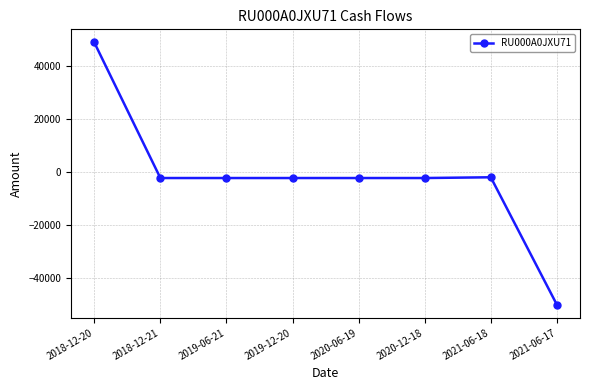

Does the chart have visible grid lines?

Yes